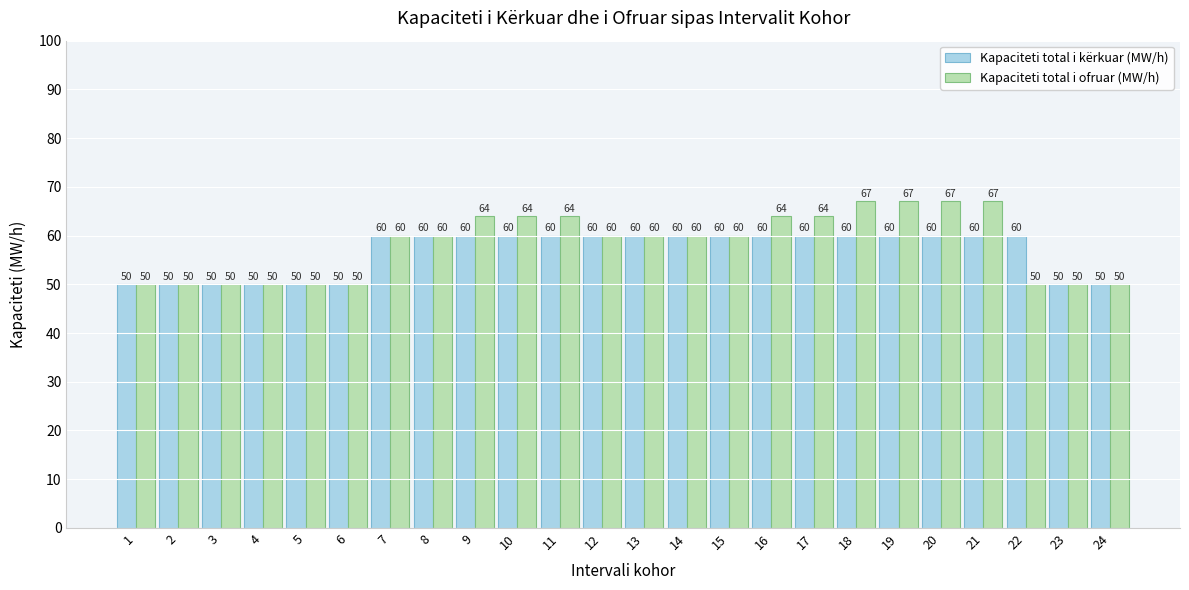

What is the smallest value displayed?

50